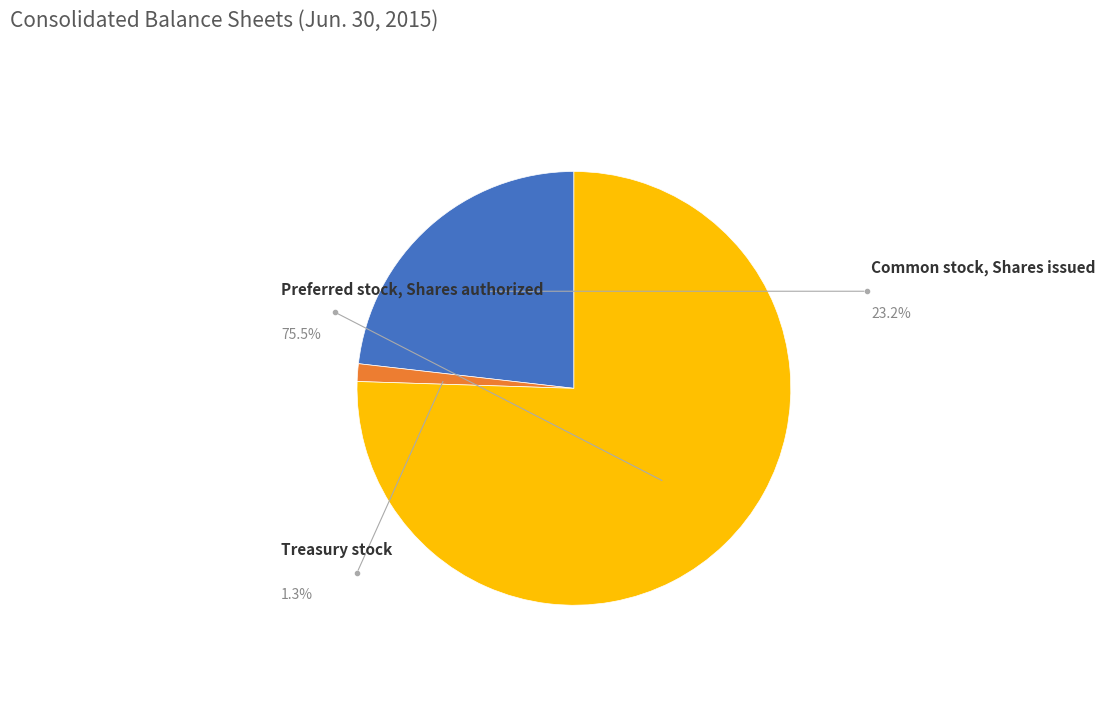

To the nearest percent, what is the difference between the Preferred stock, Shares authorized and Treasury stock slice percentages?

74%